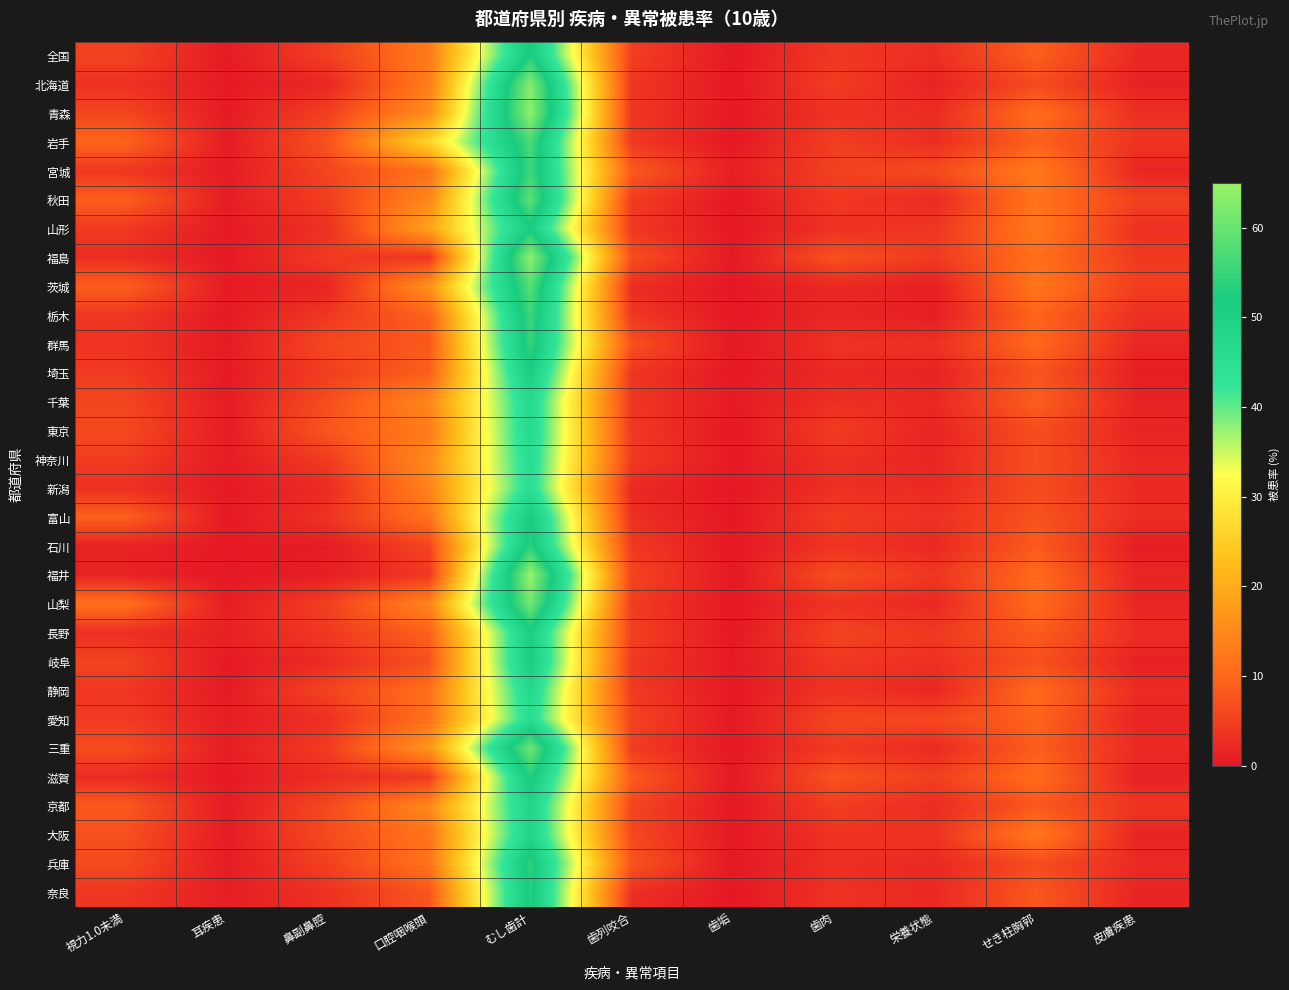

Rank the series at 鼻副鼻腔 from highest to lowest value.

東京, 岩手, 千葉, 大阪, 京都, 群馬, 宮城, 静岡, 兵庫, 青森, 山梨, 秋田, 全国, 埼玉, 三重, 福島, 神奈川, 長野, 栃木, 富山, 奈良, 山形, 愛知, 滋賀, 新潟, 岐阜, 北海道, 茨城, 福井, 石川